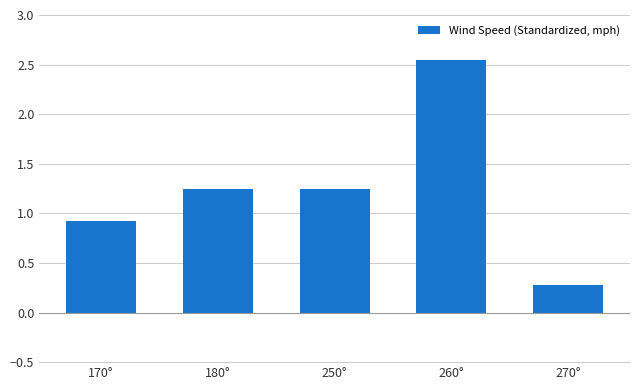

Approximately how many times larger is the value at 250° compared to 260°?

0.5